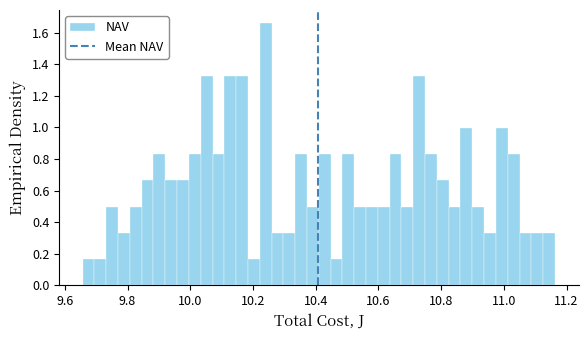

Around what value on the x-axis is the tallest bar? Give the approximate position of its centre, as read against the axis.

10.24